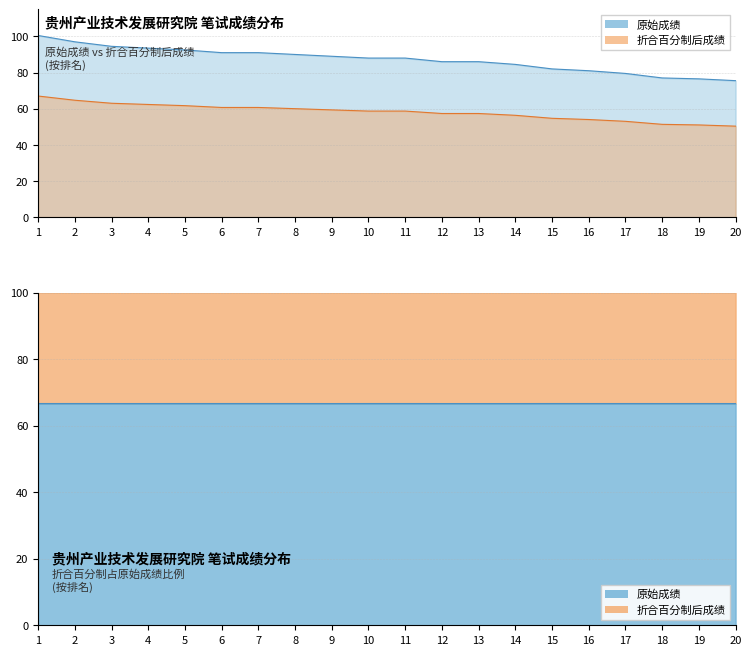

True or false: 折合百分制后成绩 and 原始成绩 intersect in this chart.

False